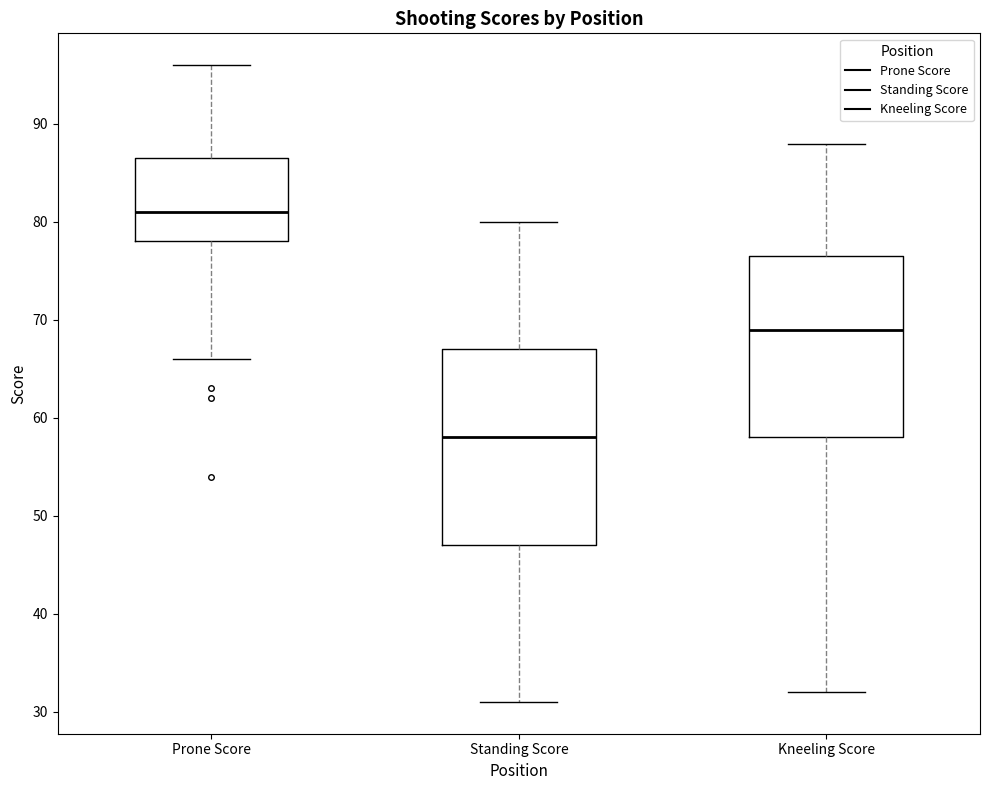

Comparing the boxes themselves (not the whiskers), which one is the tallest?

Standing Score